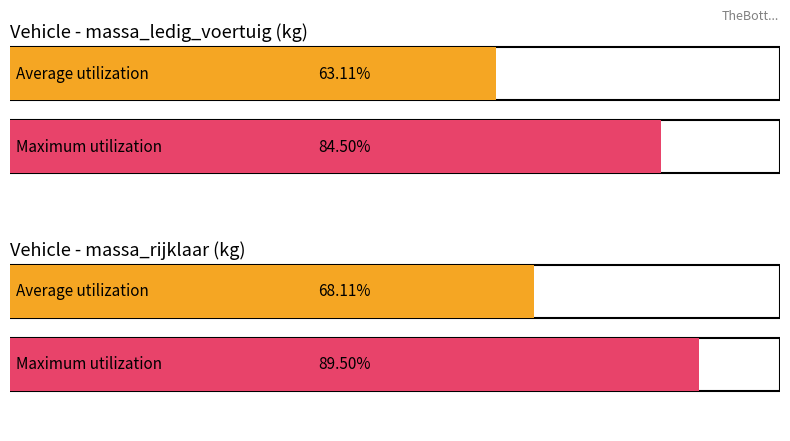

Rank the series by their average value, from highest to lowest.

massa_rijklaar, massa_ledig_voertuig